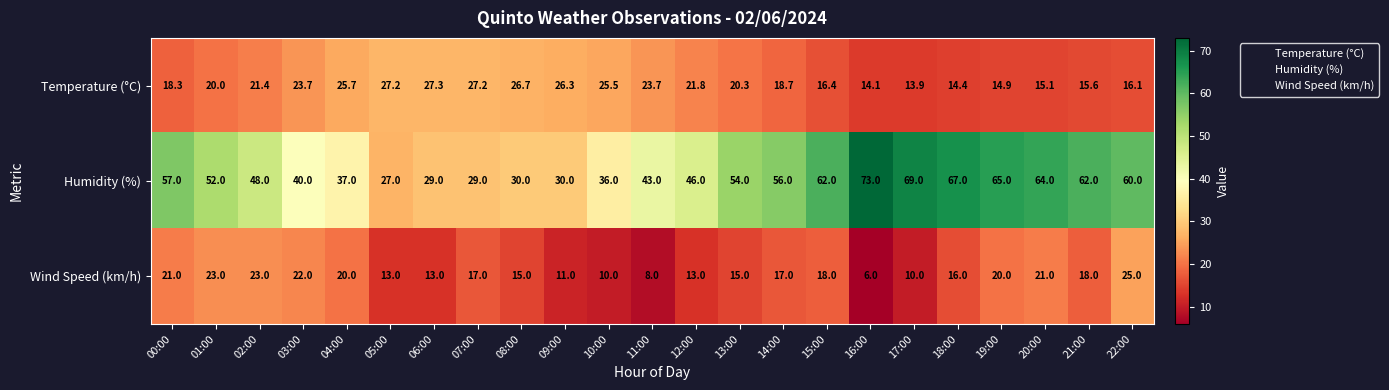

Which label corresponds to the smallest value in the chart?

16:00